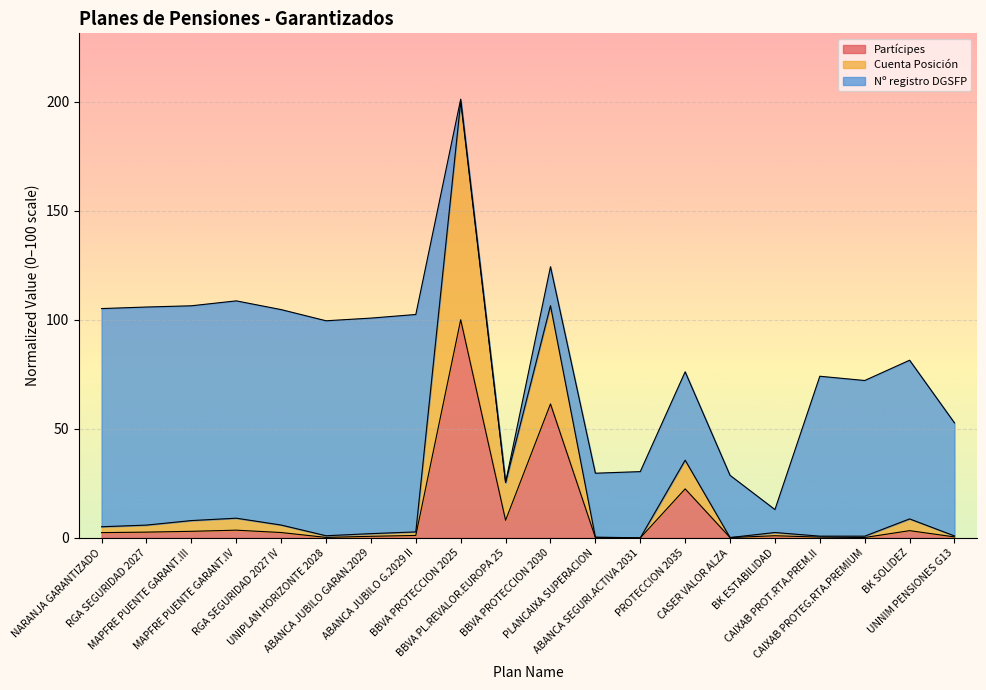

What is the difference between the second highest and second lowest values in the Partícipes series?

61.3